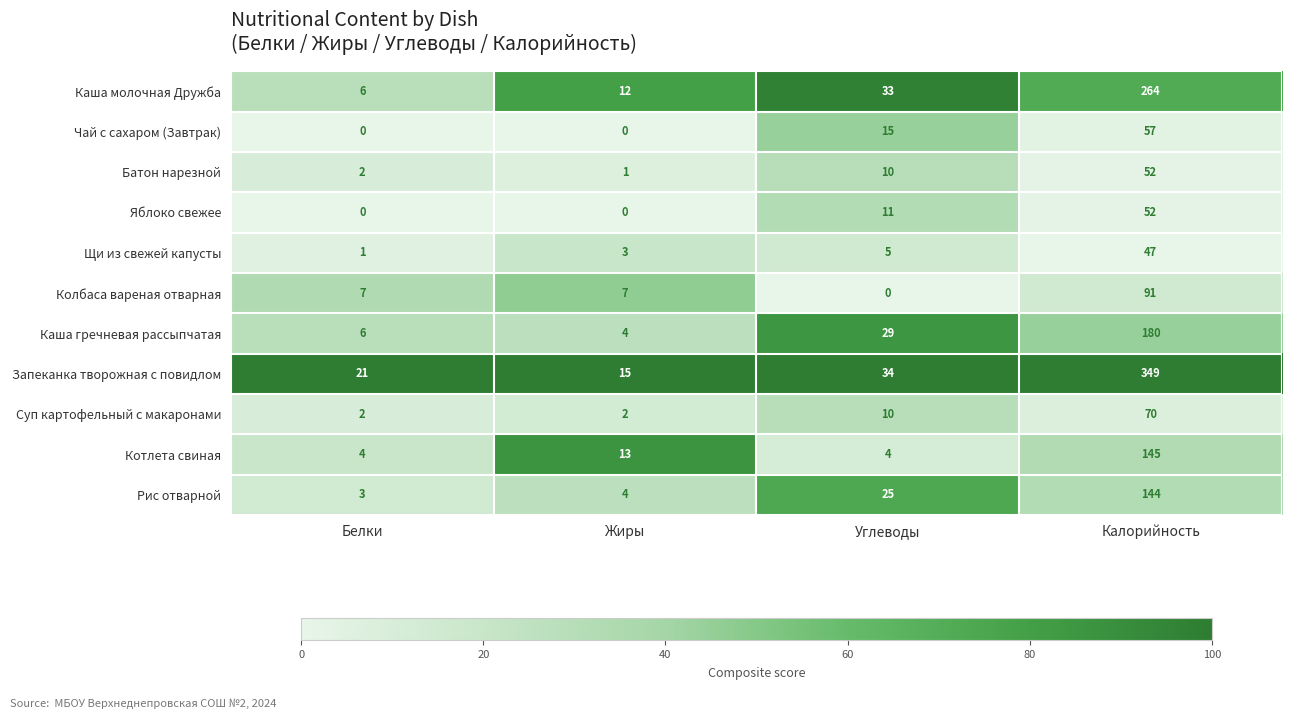

Which series changed the most between Белки and Калорийность?

Запеканка творожная с повидлом